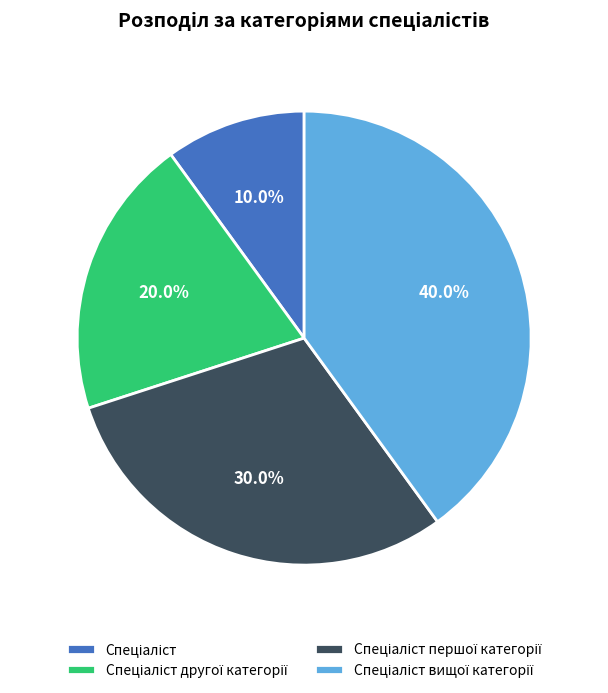

Does any single category account for the majority?

No